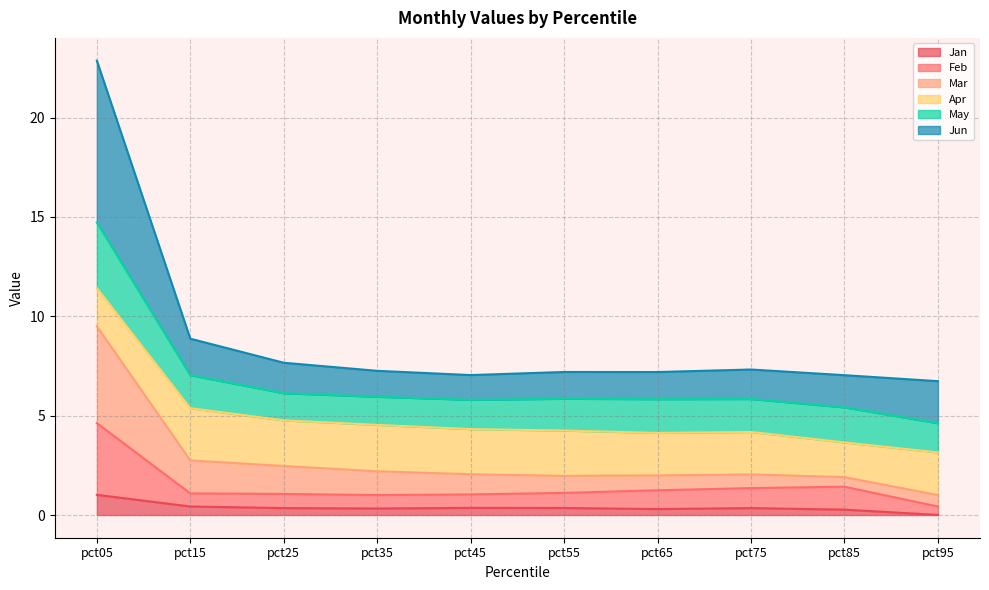

True or false: Jan has more than 1 interior local peaks.

True